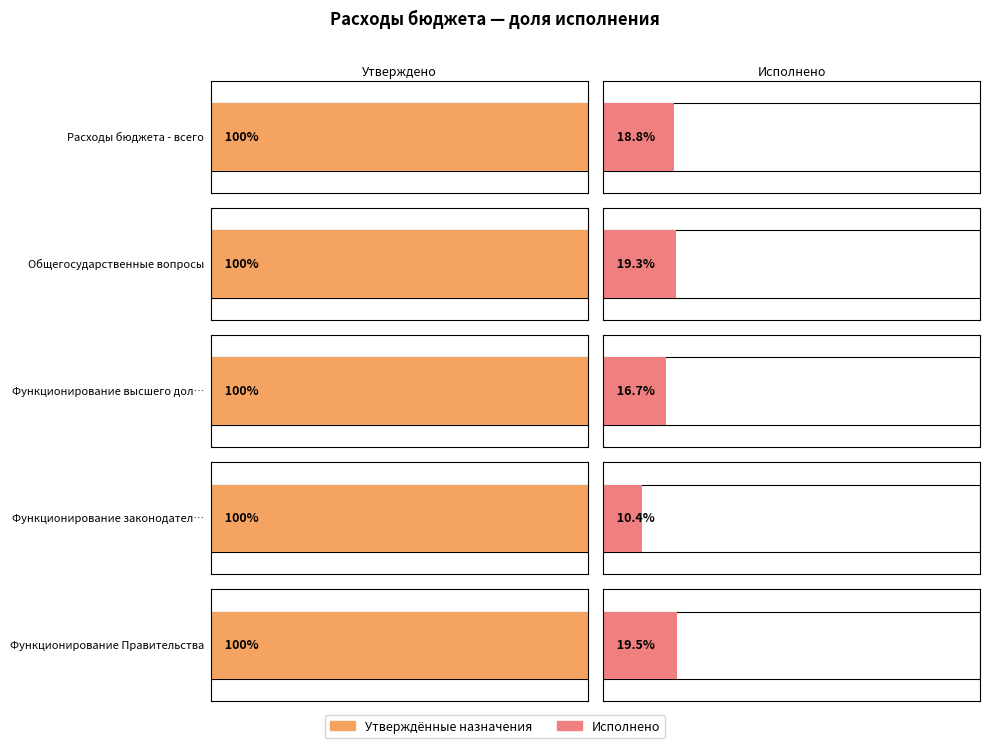

Are the bars horizontal?

Yes